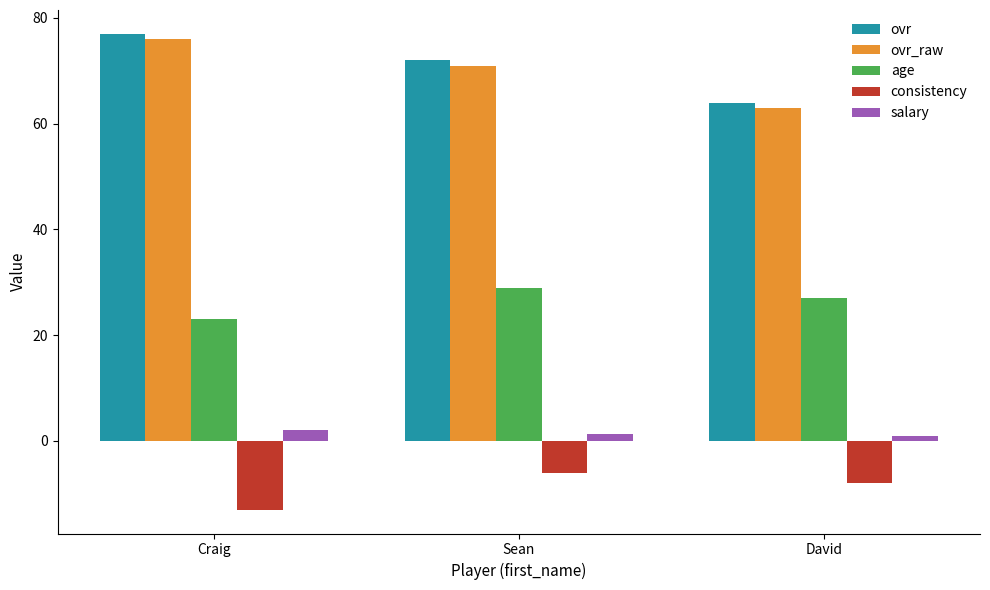

The value of salary at Craig is 2.0. True or false?

True